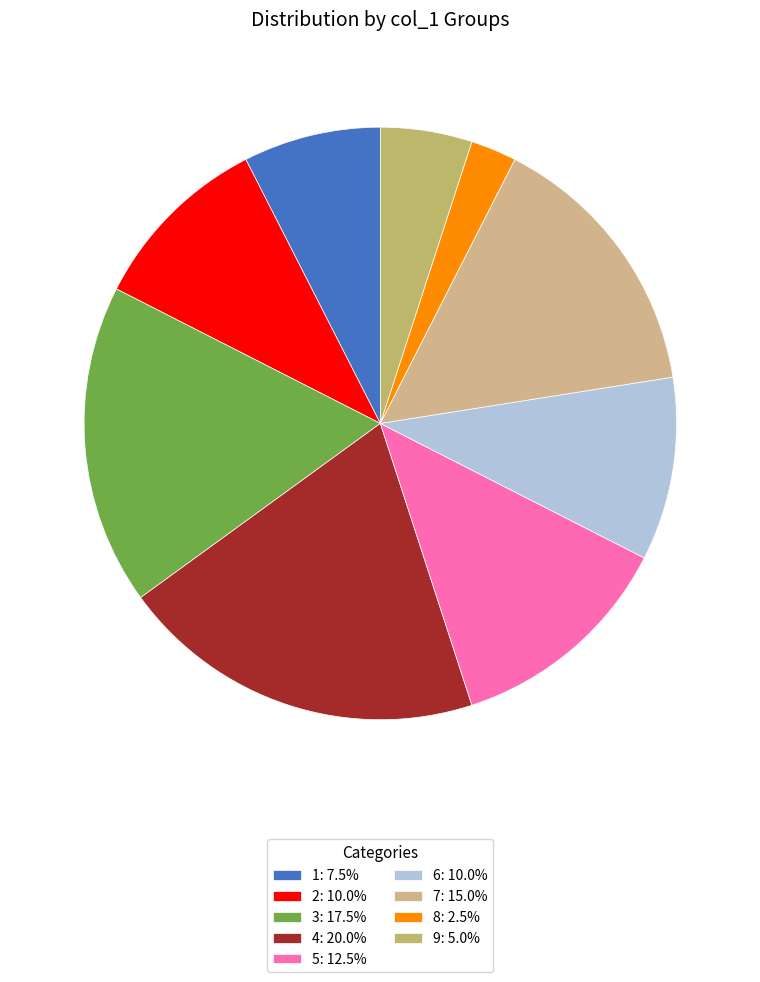

Does any single category account for the majority?

No